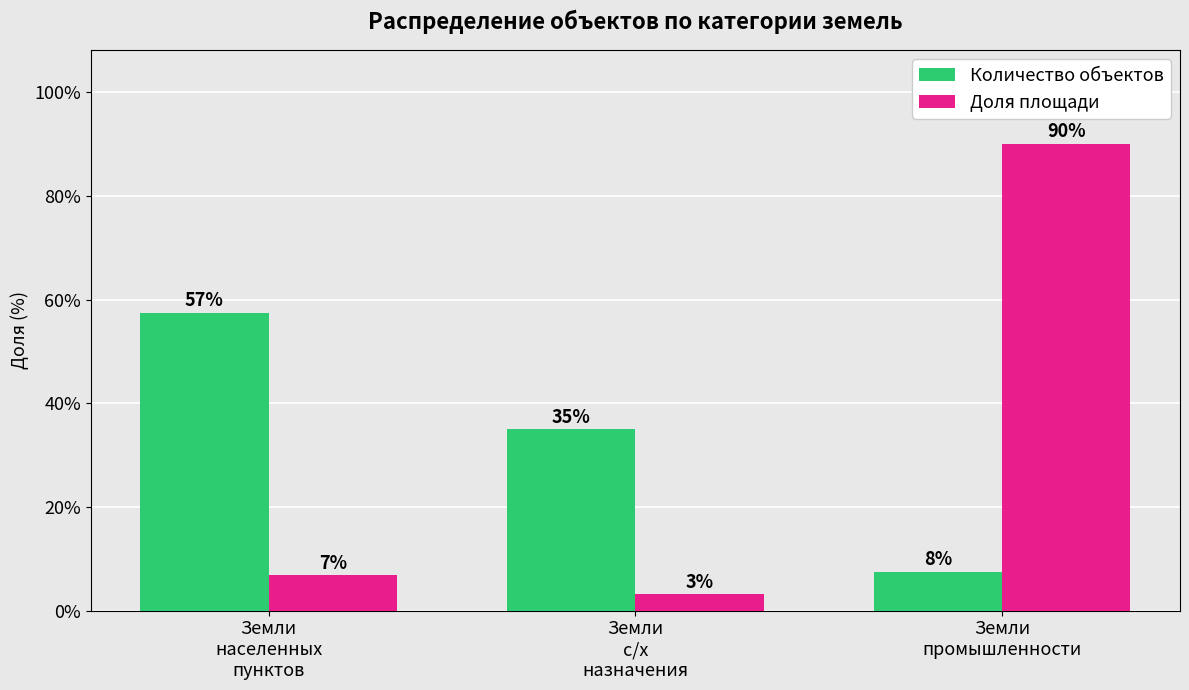

Reading right to left, extract all data points from this chart.

Количество объектов: Земли
промышленности=7.5	Земли
с/х
назначения=35.0	Земли
населенных
пунктов=57.5
Доля площади: Земли
промышленности=90.1	Земли
с/х
назначения=3.1	Земли
населенных
пунктов=6.8